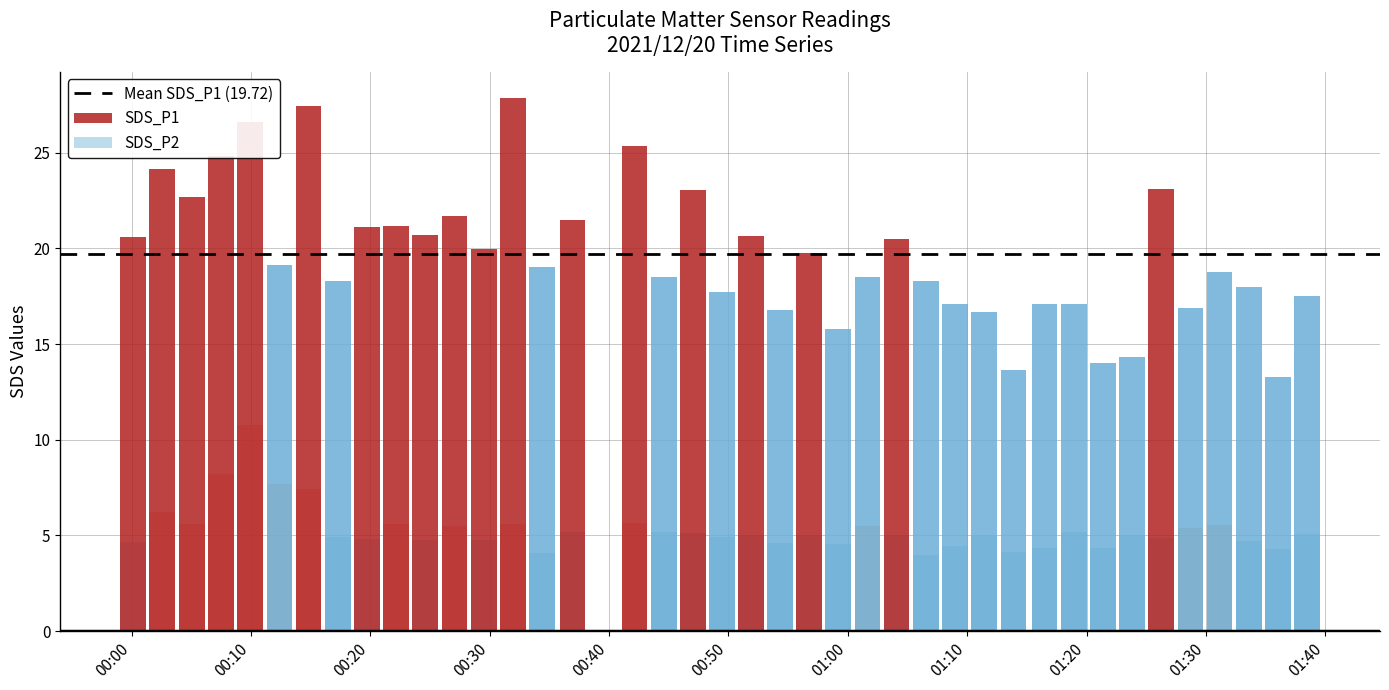

How many data points does each series have?

40